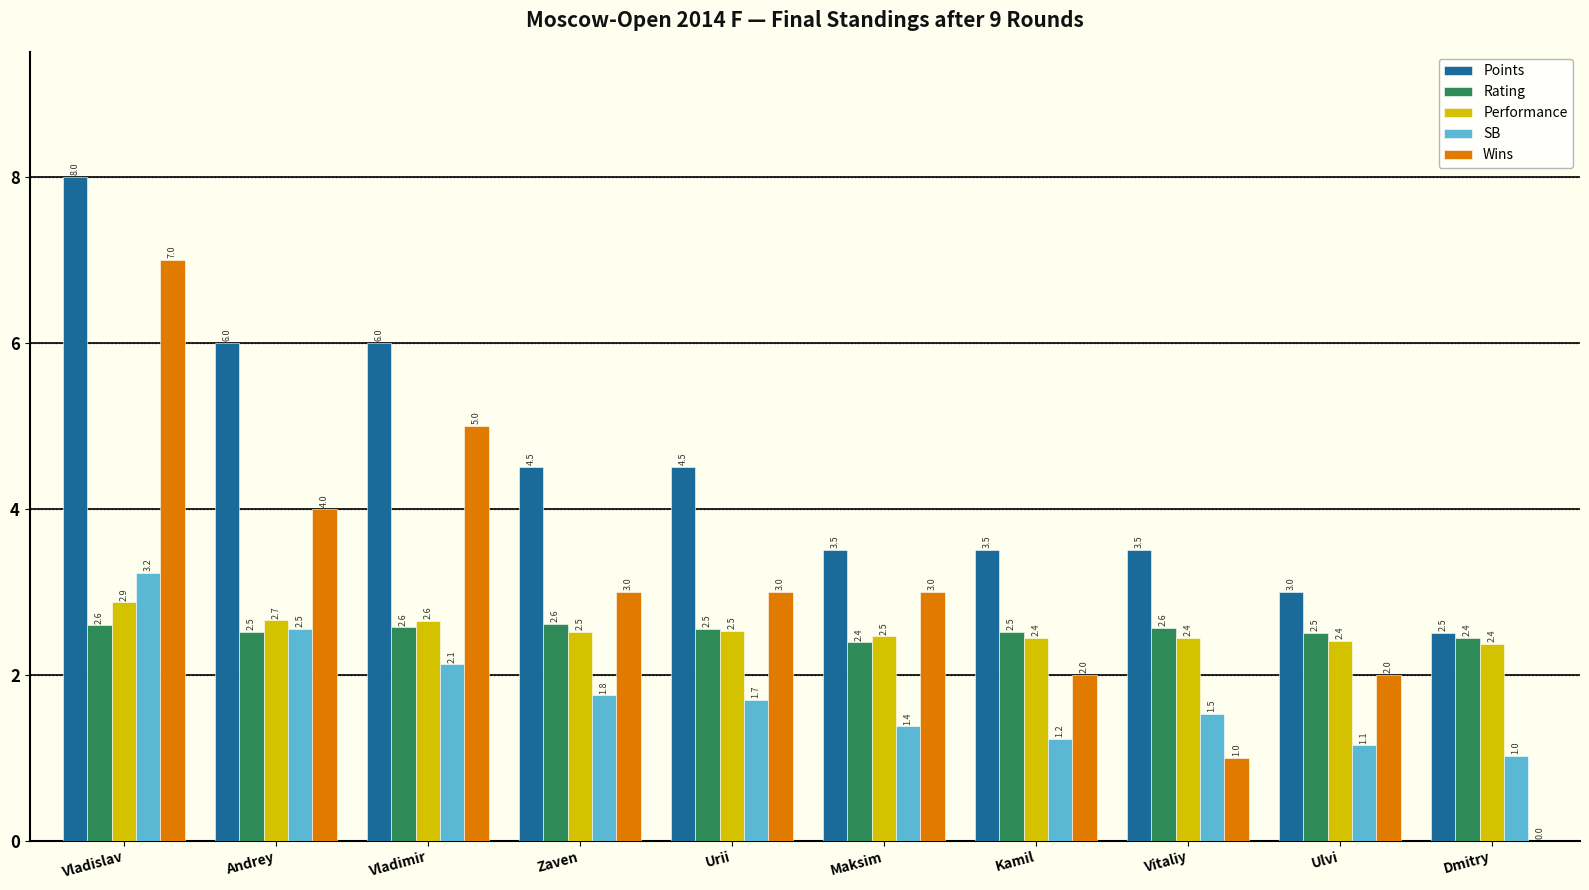

What is the total value across all series at Vitaliy?

11.0